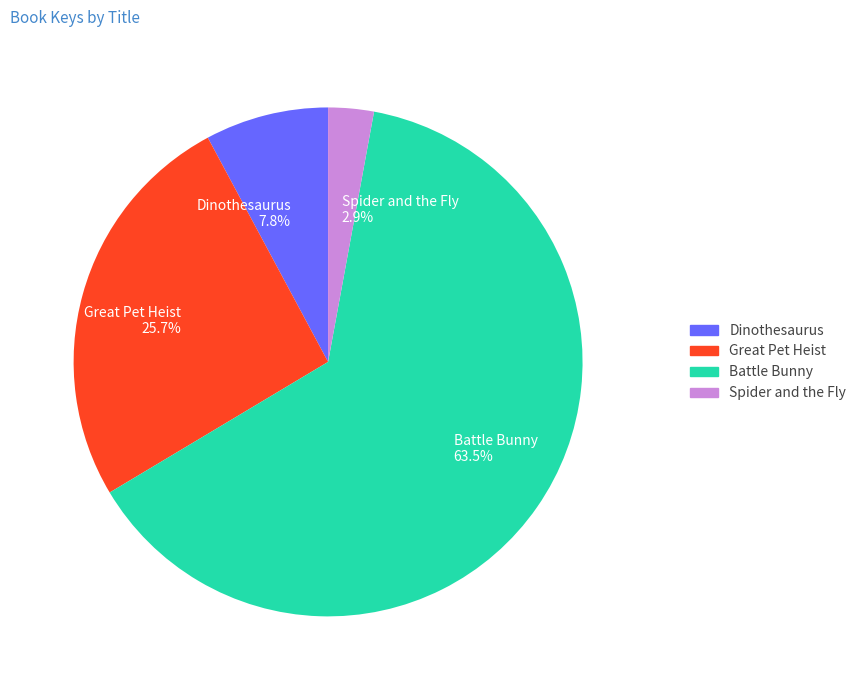

To the nearest percent, what is the difference between the largest and smallest slice percentages?

61%